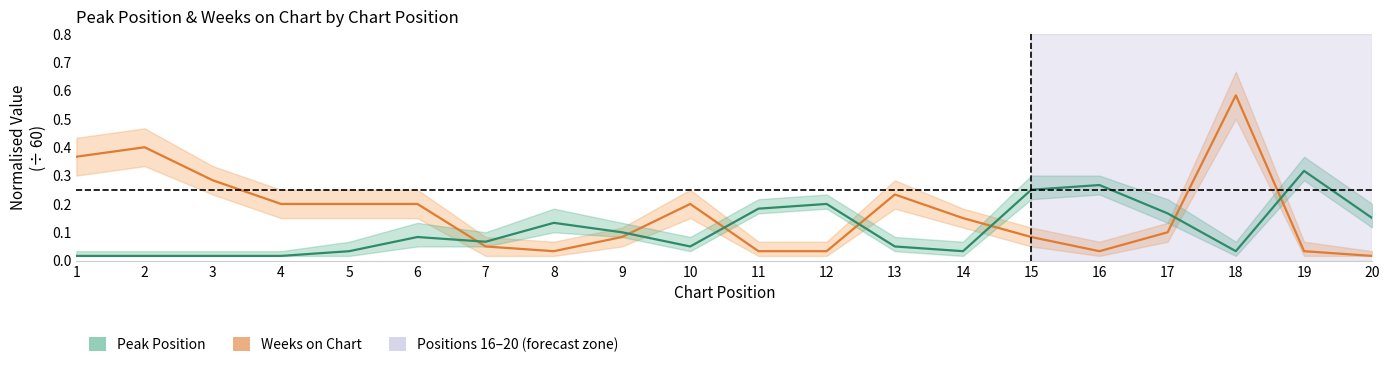

How many categories are shown in the chart?

20